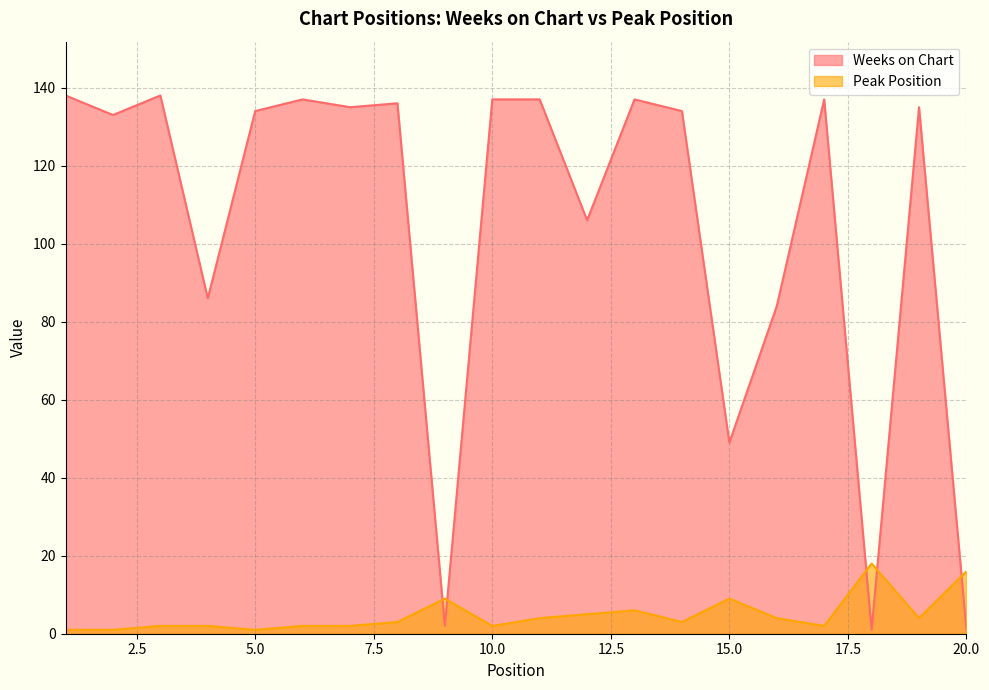

Does the chart have visible grid lines?

Yes